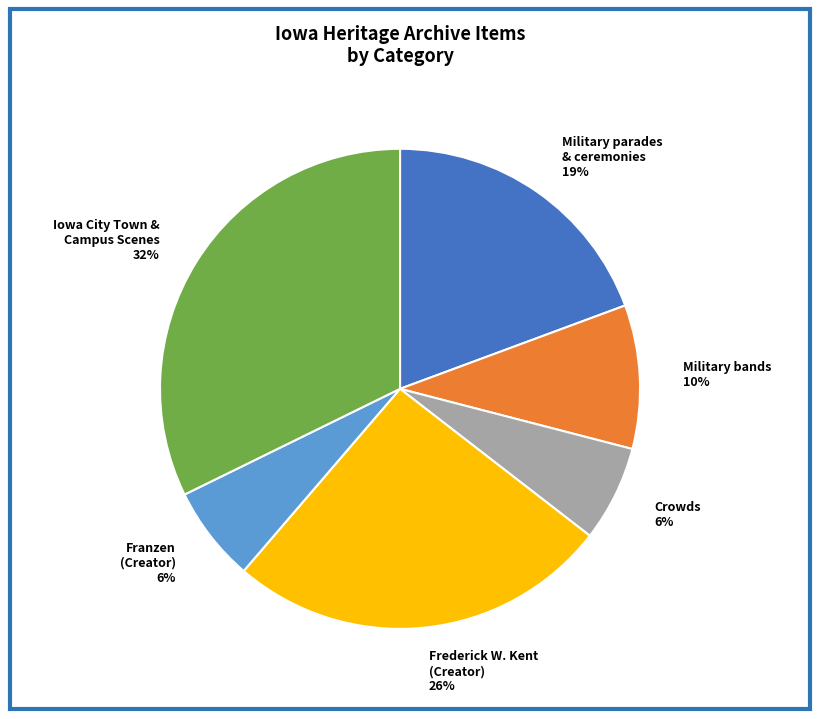

The Frederick W. Kent (Creator) 26% slice represents 26% of the pie. True or false?

True